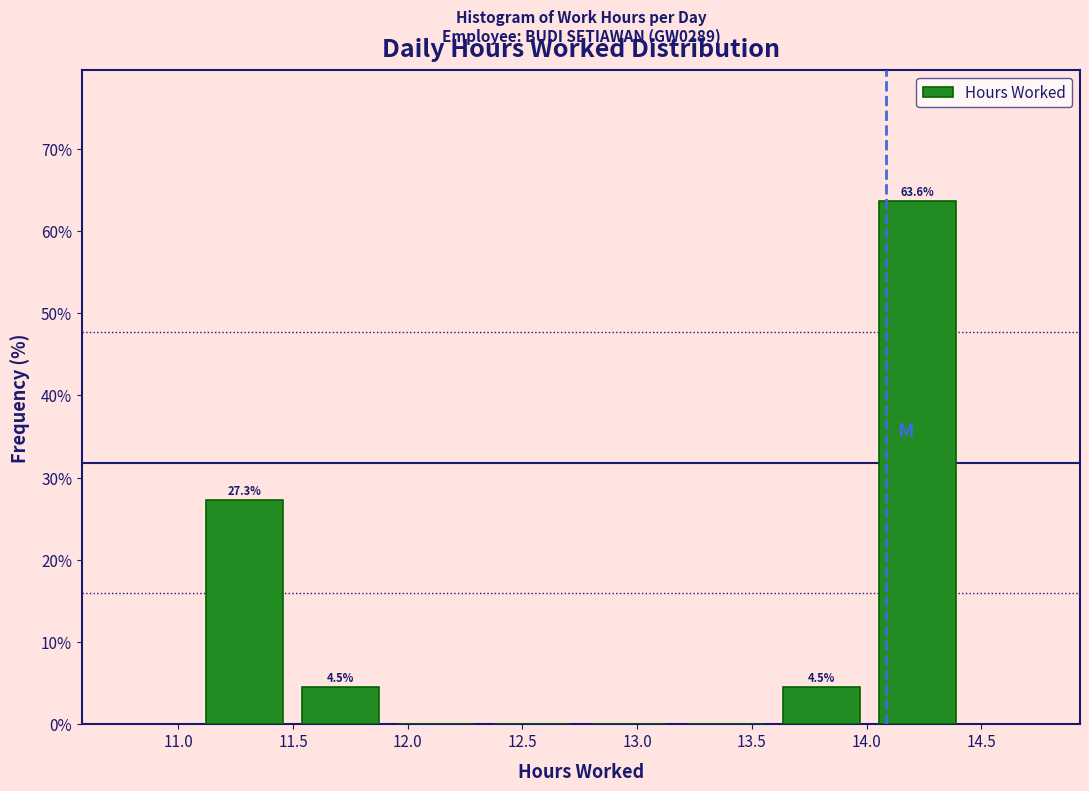

Which range on the x-axis has the tallest bar?

14.00 to 14.45